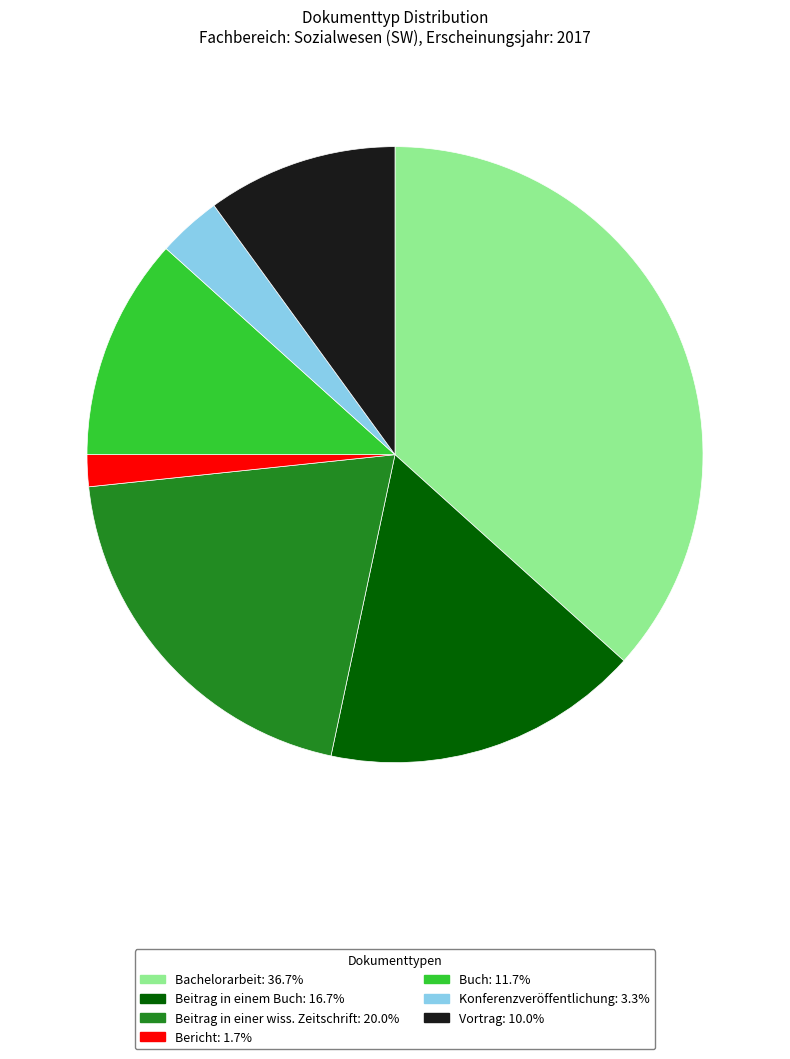

Is it true that Konferenzveröffentlichung is 3% of the pie?

True